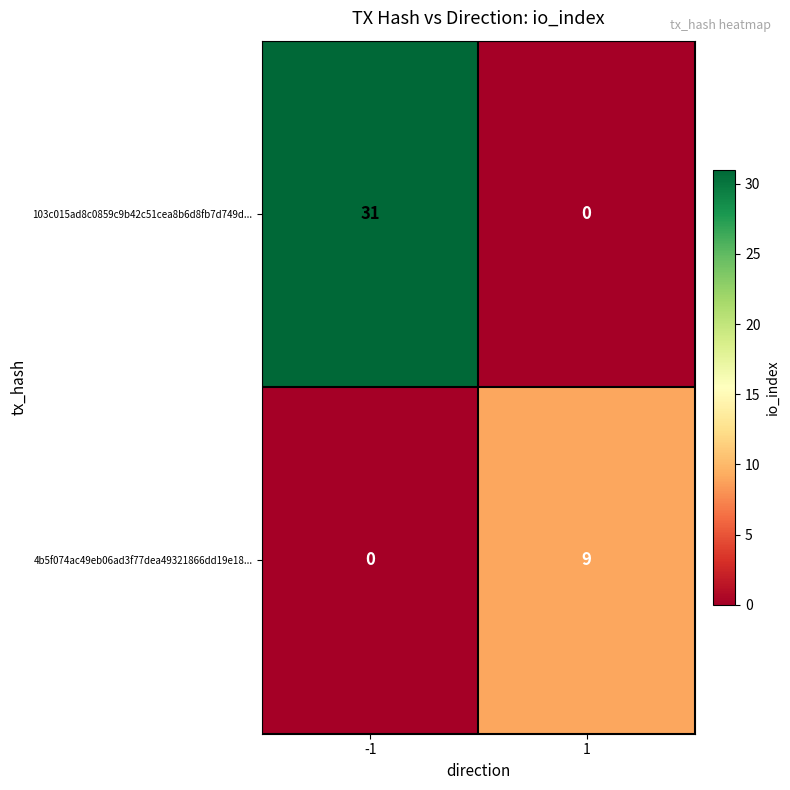

What is the difference between the highest and lowest values at -1?

31